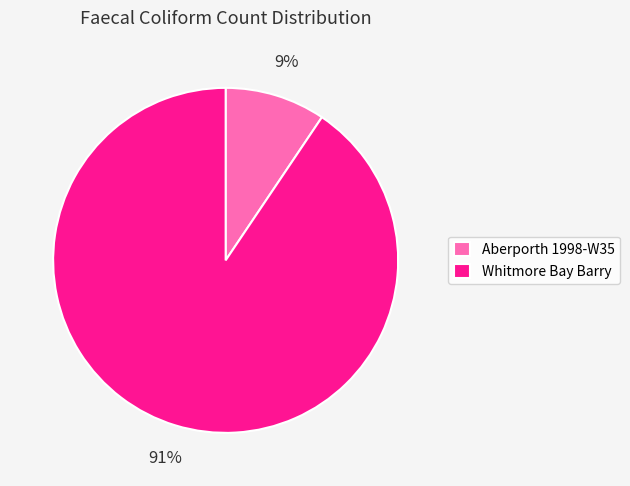

Does Whitmore Bay Barry account for over 50% of the chart?

Yes